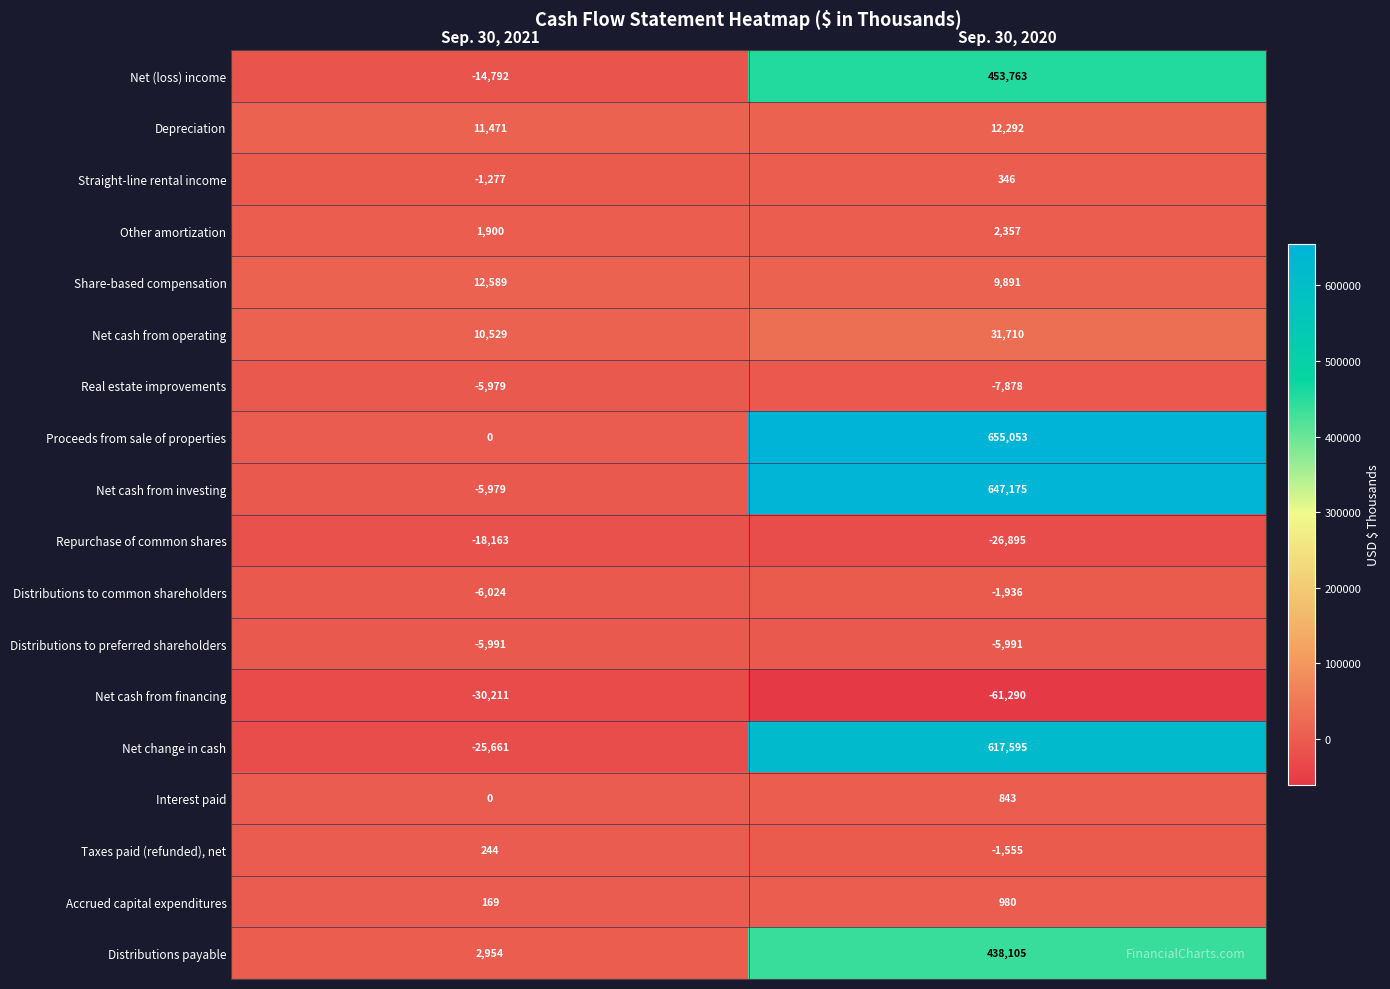

Which series has the widest spread of values?

Proceeds from sale of properties